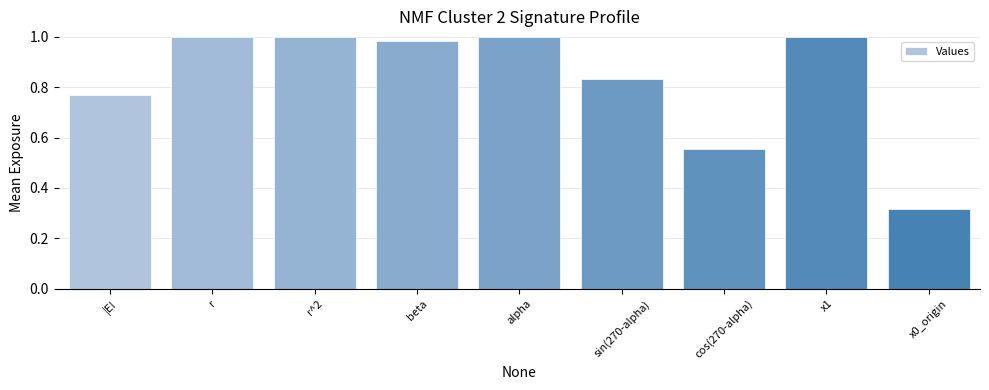

What is the label of the 9th bar from the right?

|E!